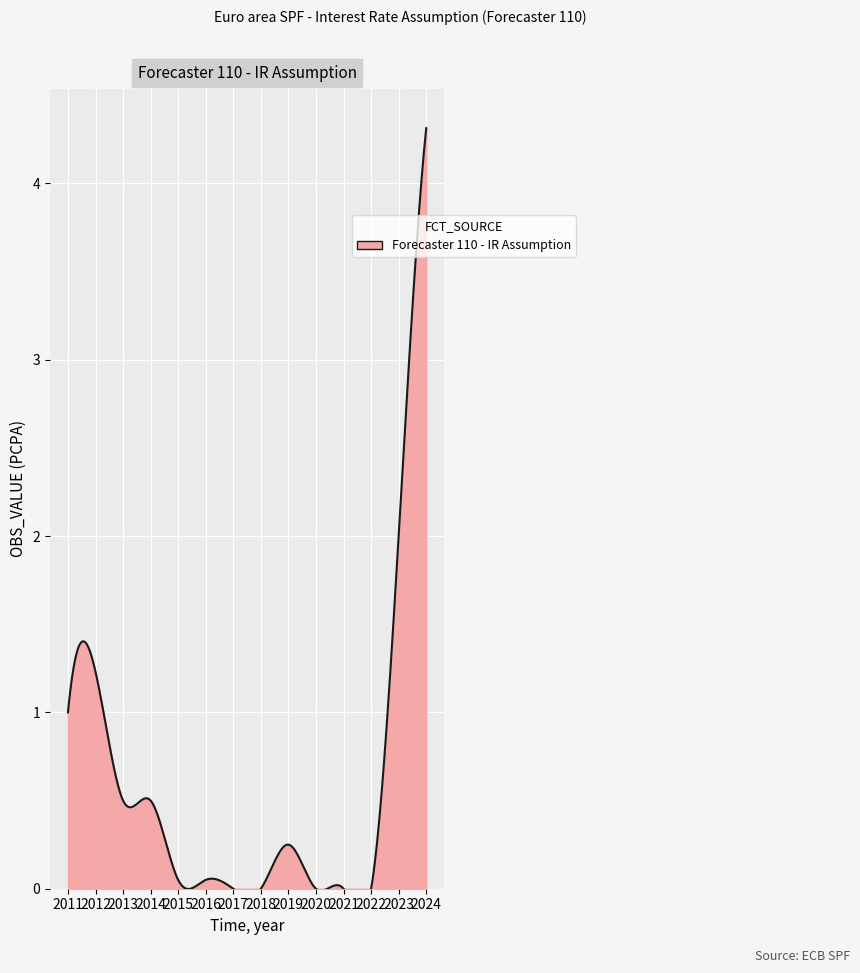

Which category has the lowest value across all series?

2017